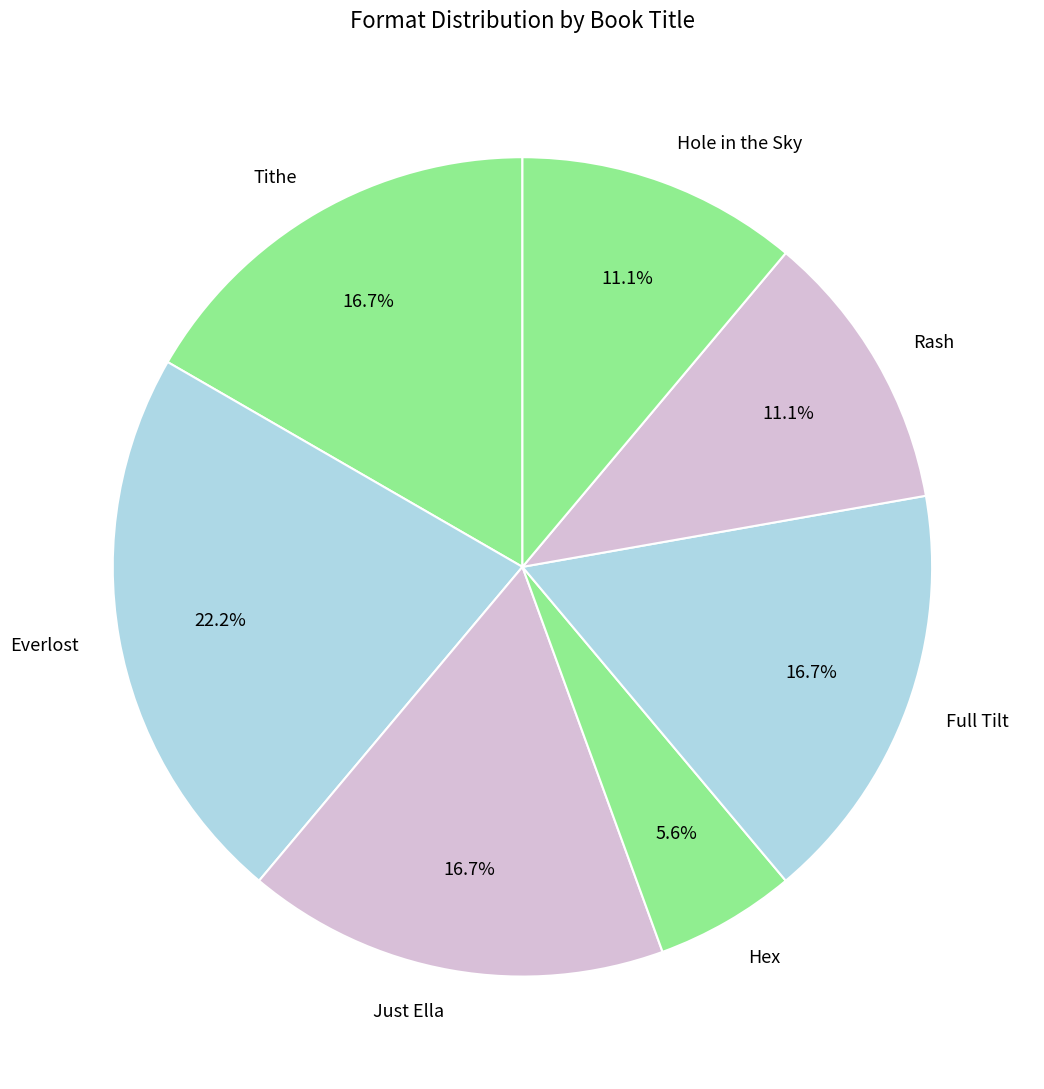

Count the number of slices in the pie.

7